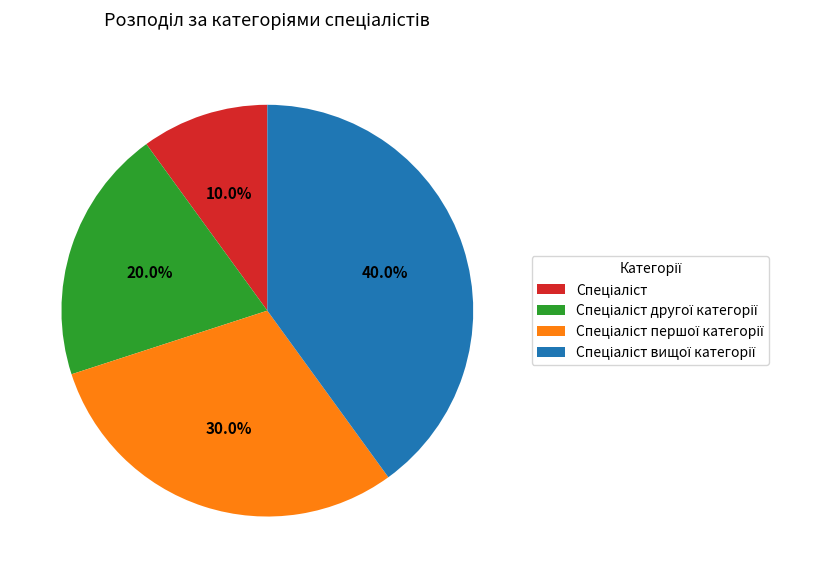

Does any single category account for the majority?

No